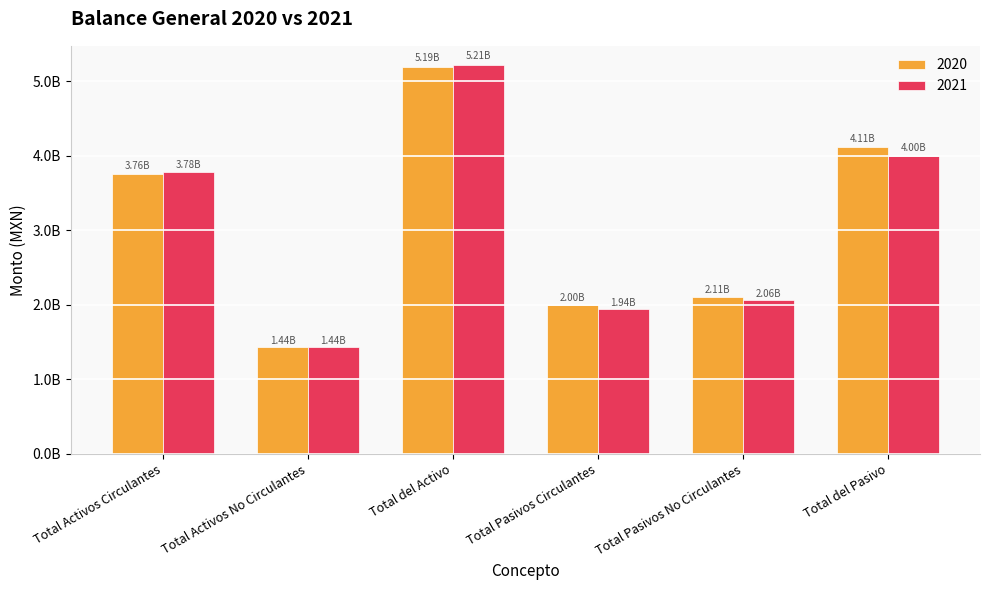

What is the total value across all series at Total Pasivos Circulantes?

3942590769